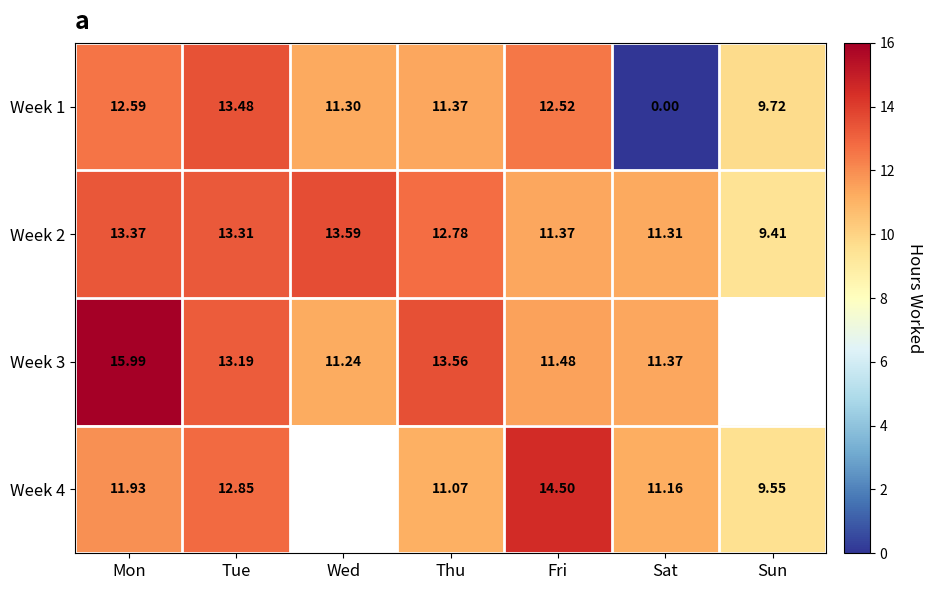

At how many categories does at least one series exceed 13?

5